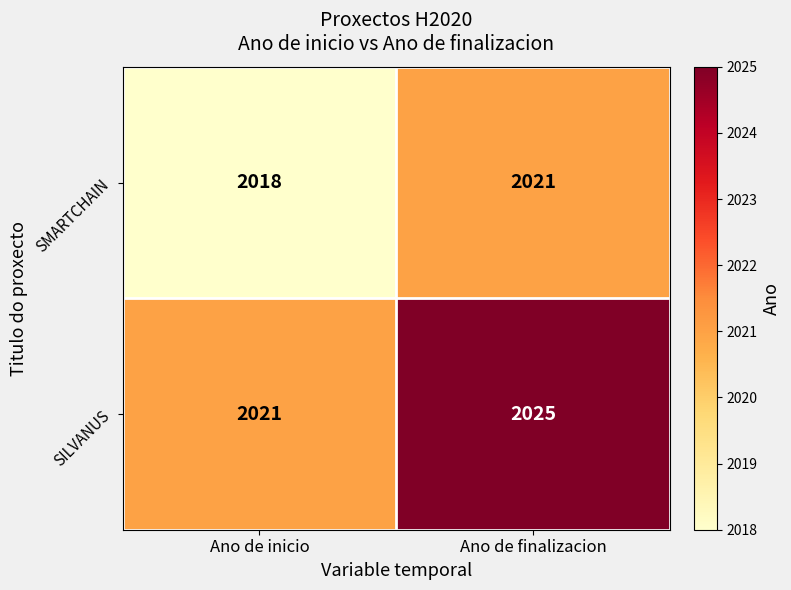

Reading right to left, list all the values displayed in this chart.

SMARTCHAIN: 2021	2018
SILVANUS: 2025	2021